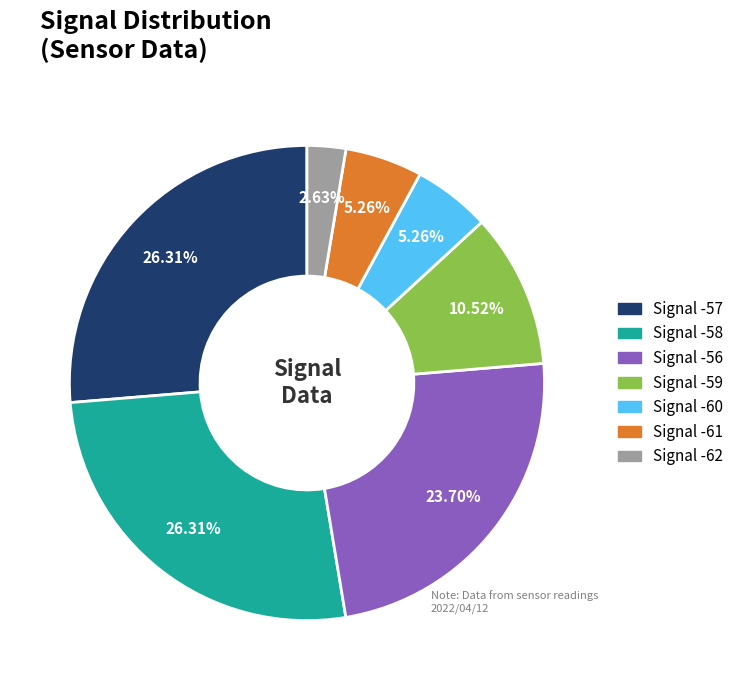

Does any single category account for the majority?

No